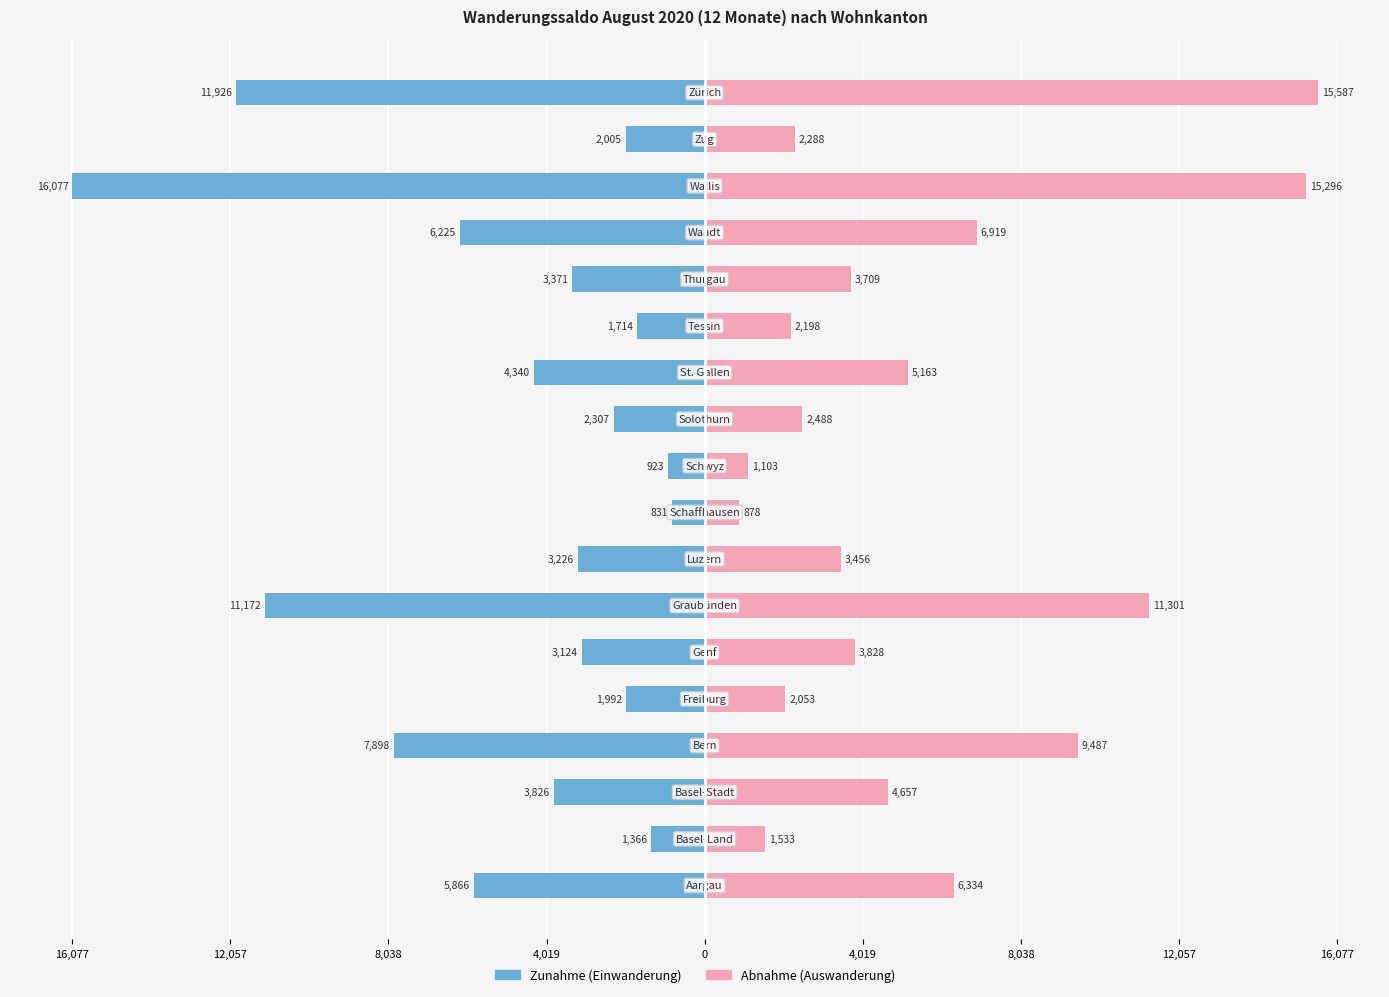

How many data points in Zunahme (Einwanderung) are above -3226?

8